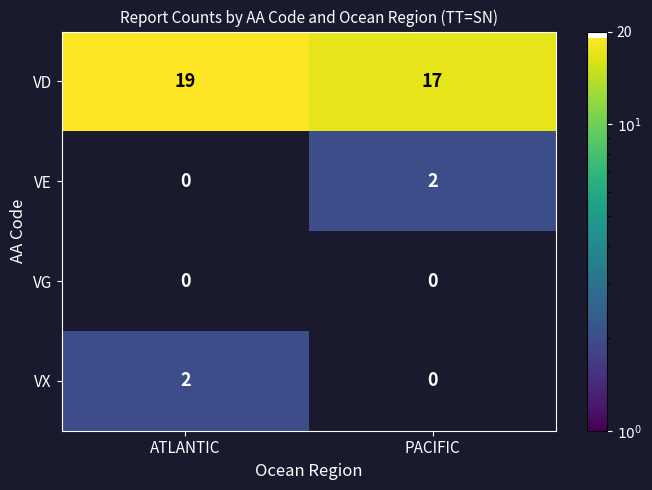

The value of VE at ATLANTIC is 1. True or false?

False